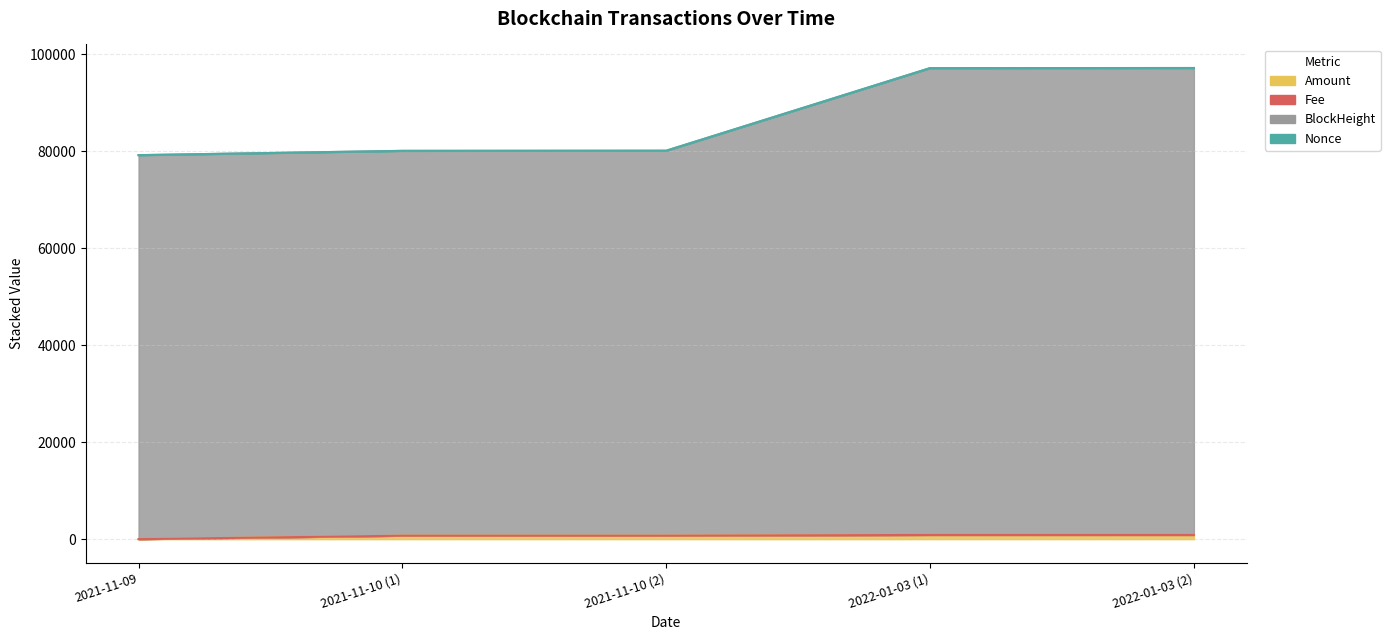

Does the chart have visible grid lines?

Yes